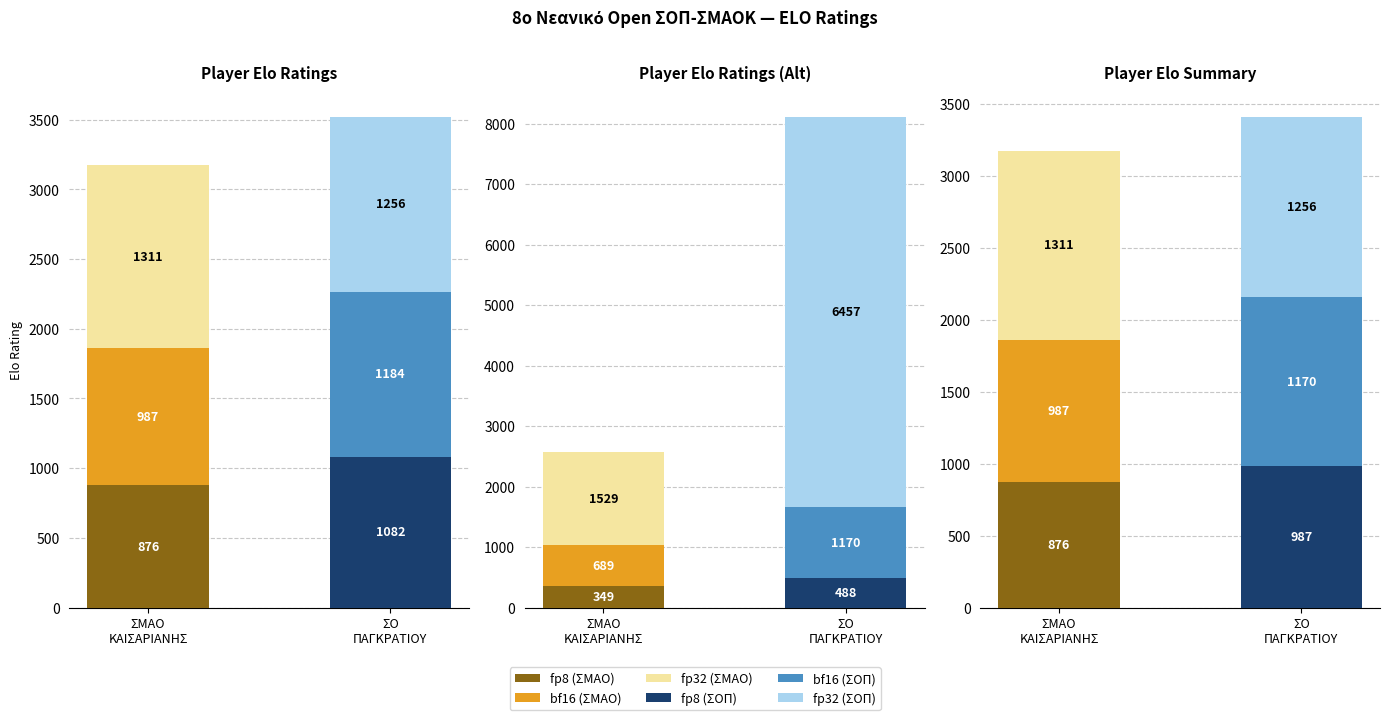

Is the value of fp8 (ΣΜΑΟ / ΣΟΠ) at ΣΟ
ΠΑΓΚΡΑΤΙΟΥ greater than the value of fp32 (ΣΜΑΟ / ΣΟΠ) at ΣΟ
ΠΑΓΚΡΑΤΙΟΥ?

No